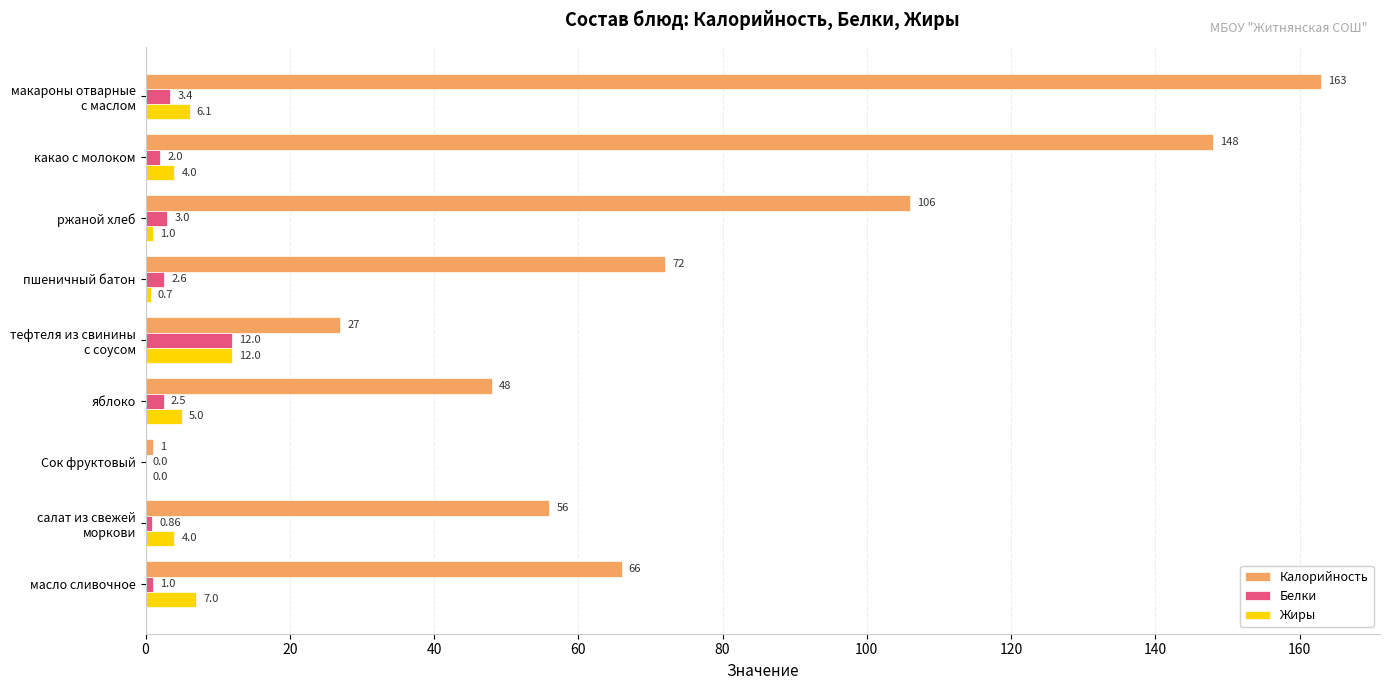

Which series has the largest total across all categories?

Калорийность